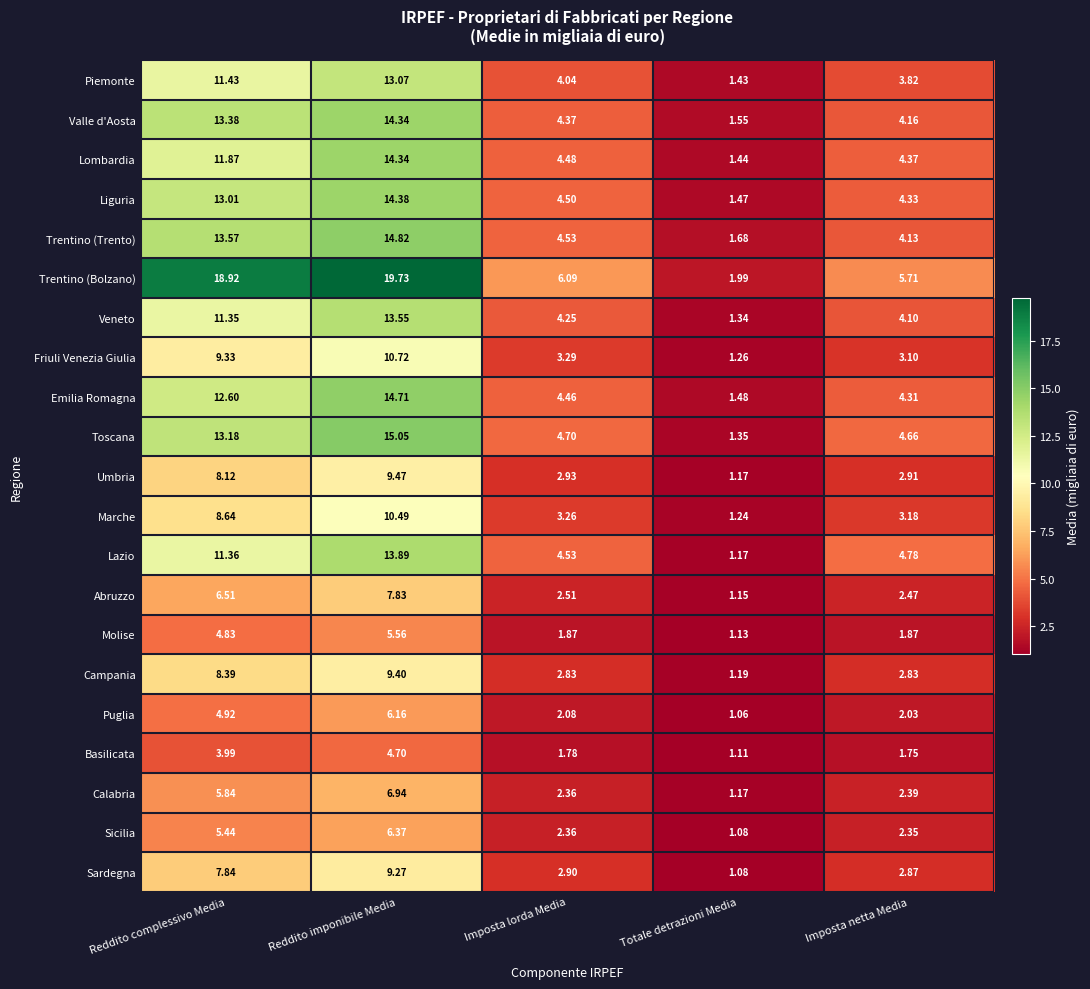

List the labels in order of Calabria value, smallest first.

Totale detrazioni Media, Imposta lorda Media, Imposta netta Media, Reddito complessivo Media, Reddito imponibile Media